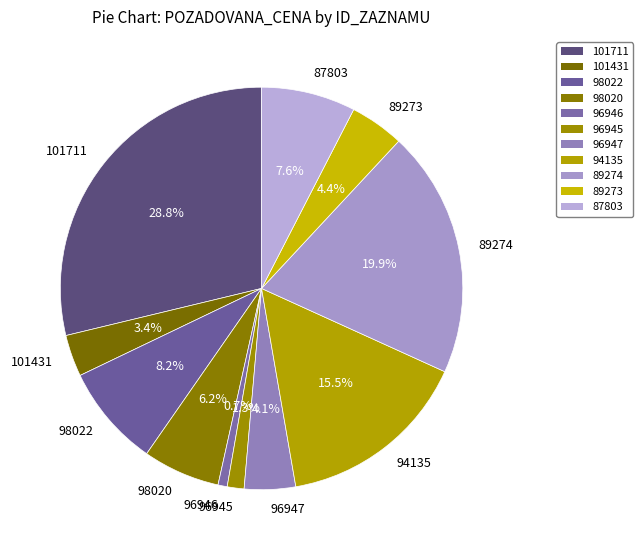

Between 96946 and 98020, which is larger?

98020